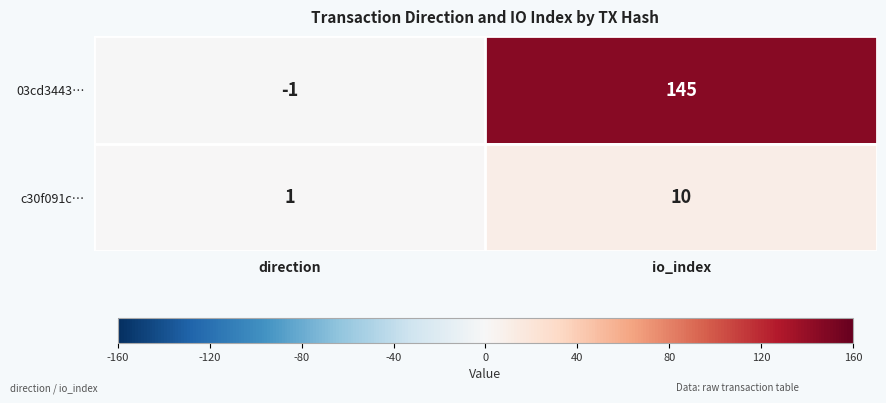

Count the number of data series in this chart.

2